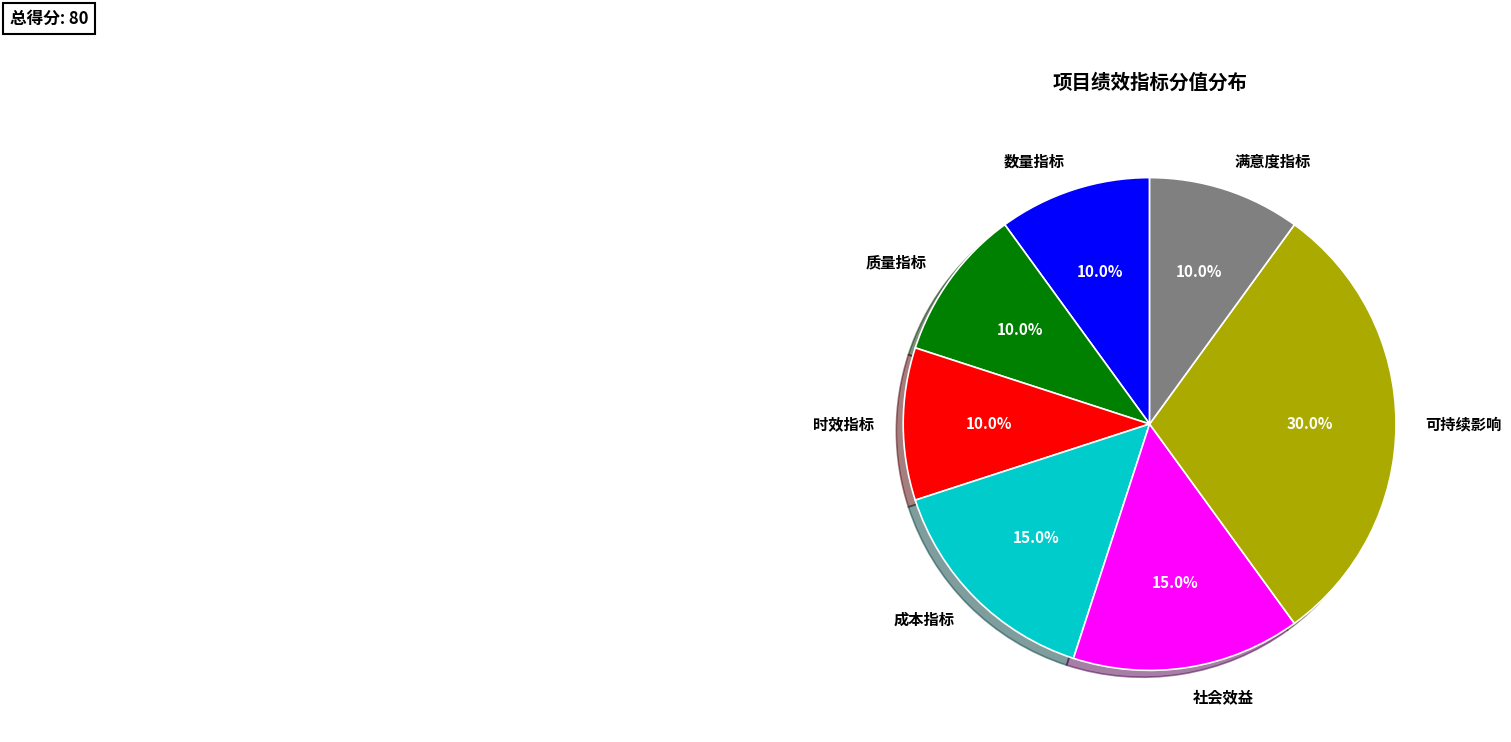

How many slices are in this pie chart?

7